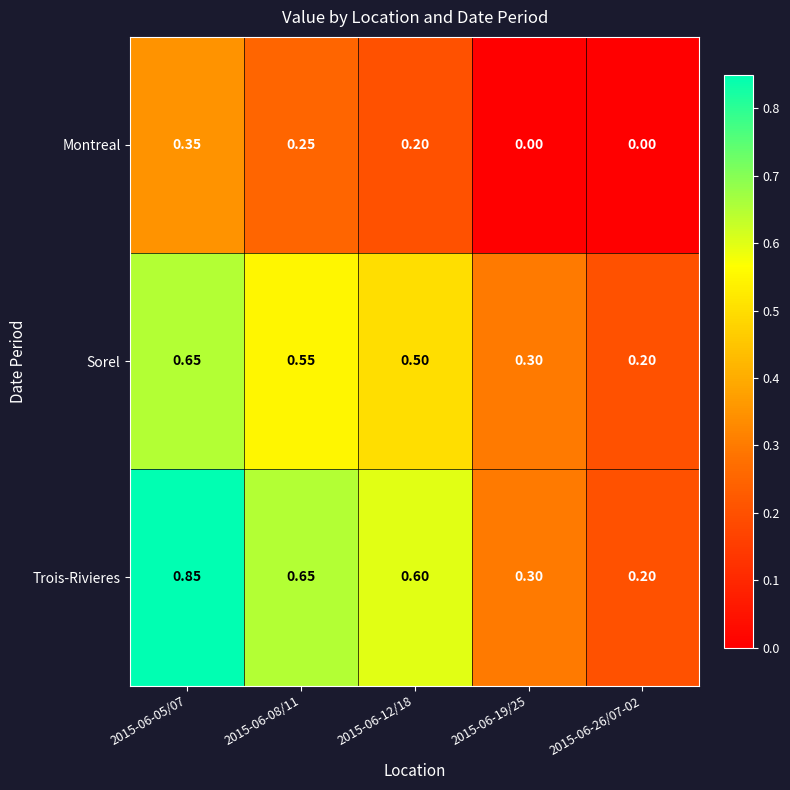

Which series has the widest spread of values?

Trois-Rivieres